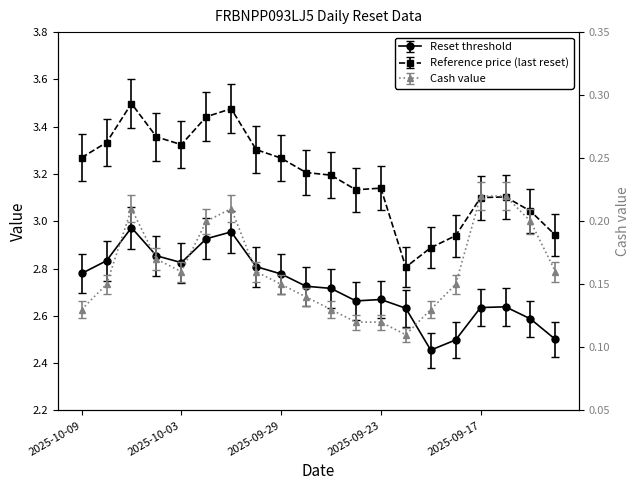

What is the average value of the Reference price series?

3.2